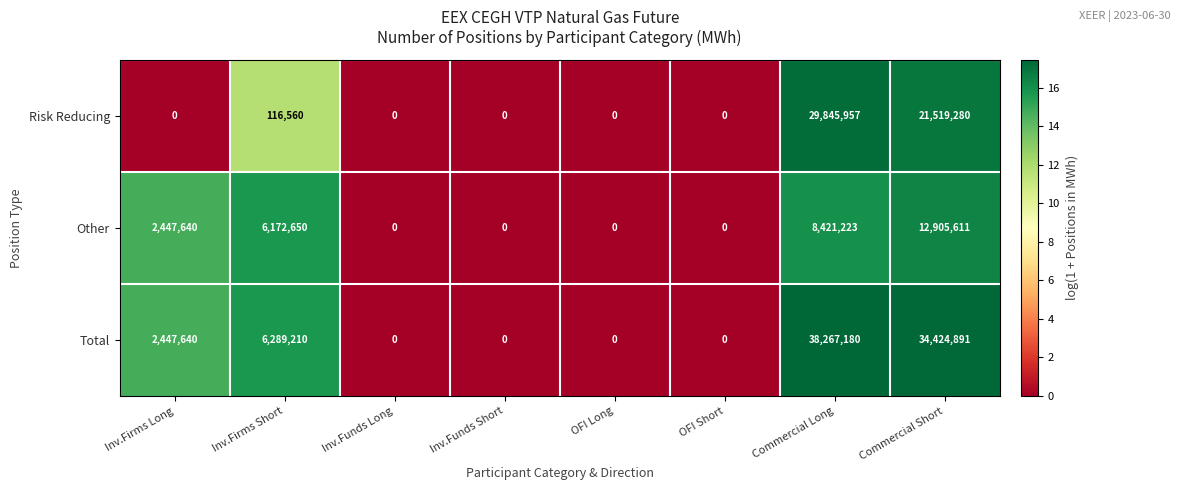

How many values in the Risk Reducing series exceed 0?

3